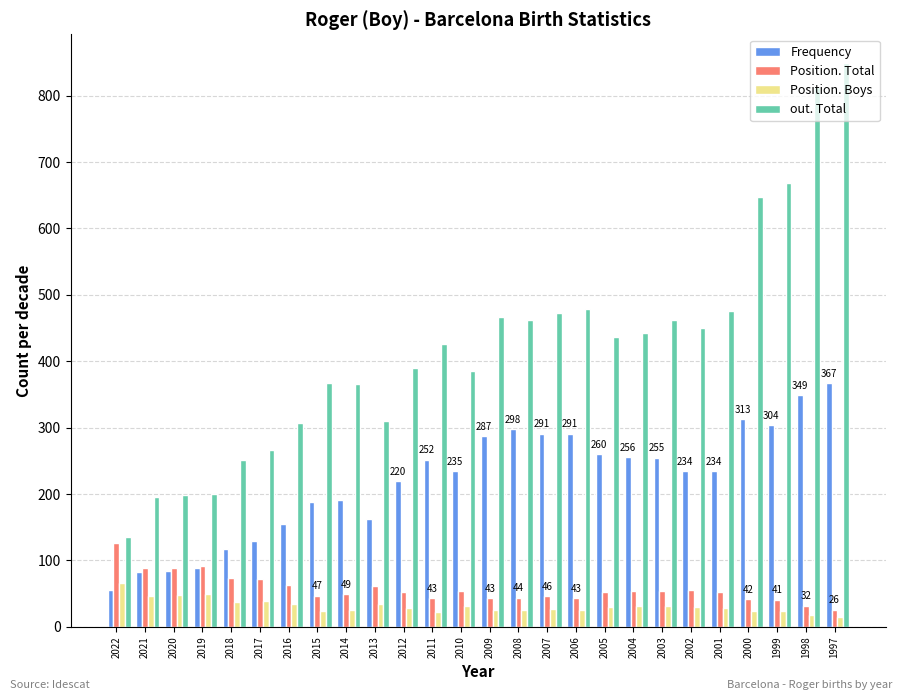

What is the lowest value of the Frequency series?

56